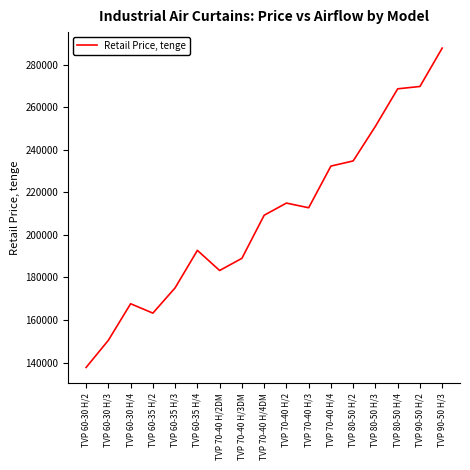

What is the difference between the values at TVP 60-30 H/4 and TVP 70-40 H/4DM?

41580